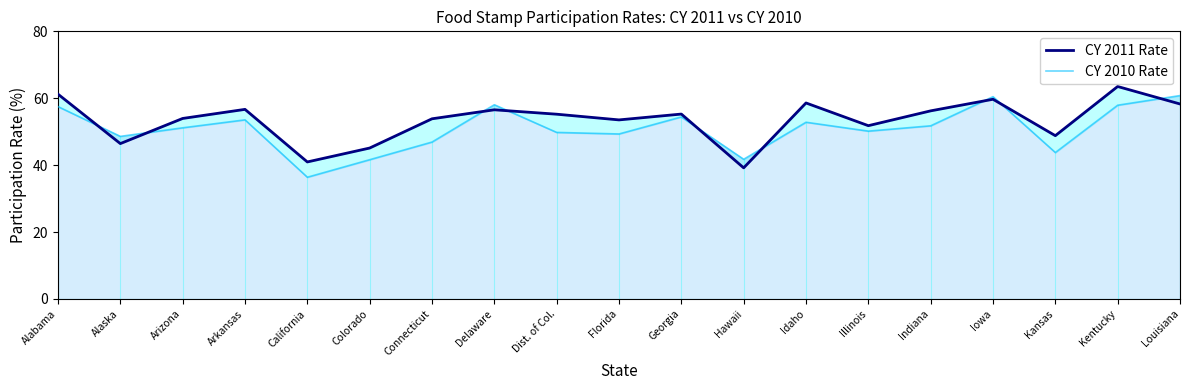

Between Georgia and Idaho, which is larger?

Idaho